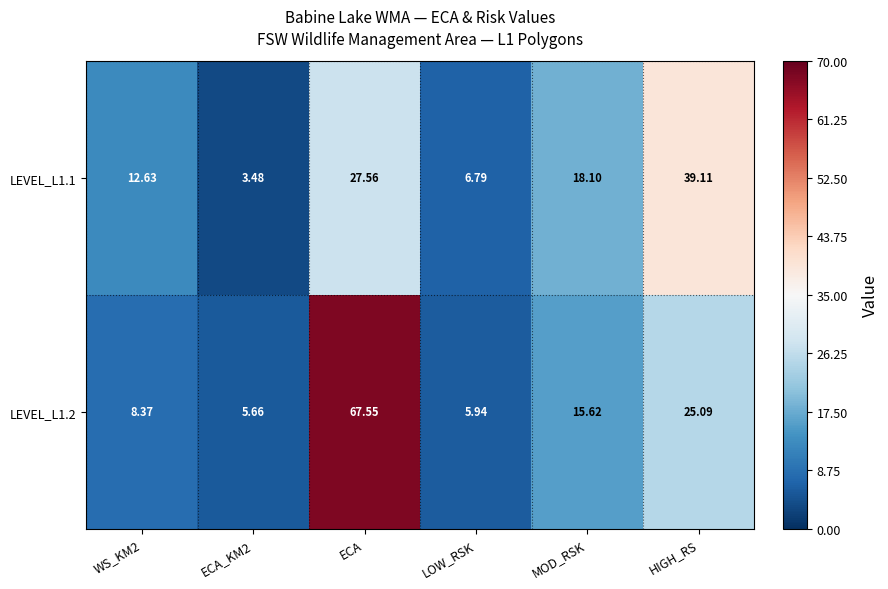

How many data points does each series have?

6